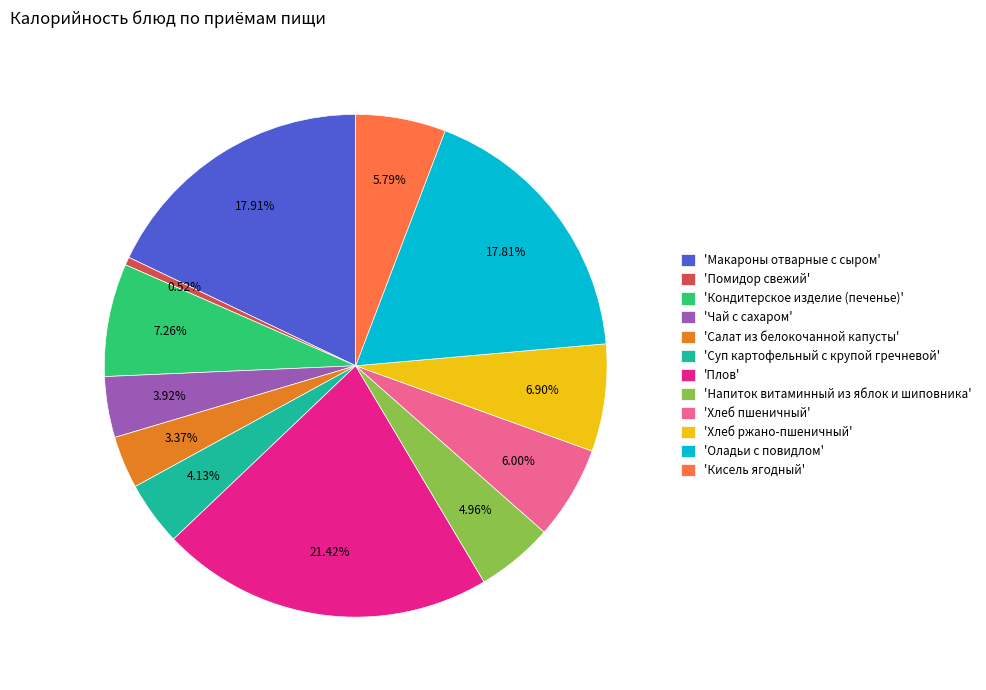

How many segments does this pie chart have?

12